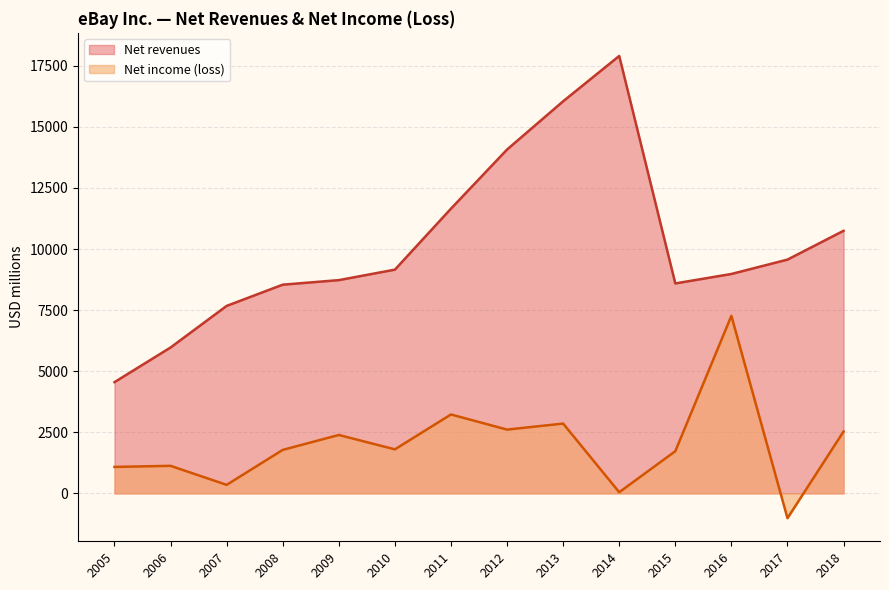

True or false: Net income (loss) and Net revenues cross at least once.

False